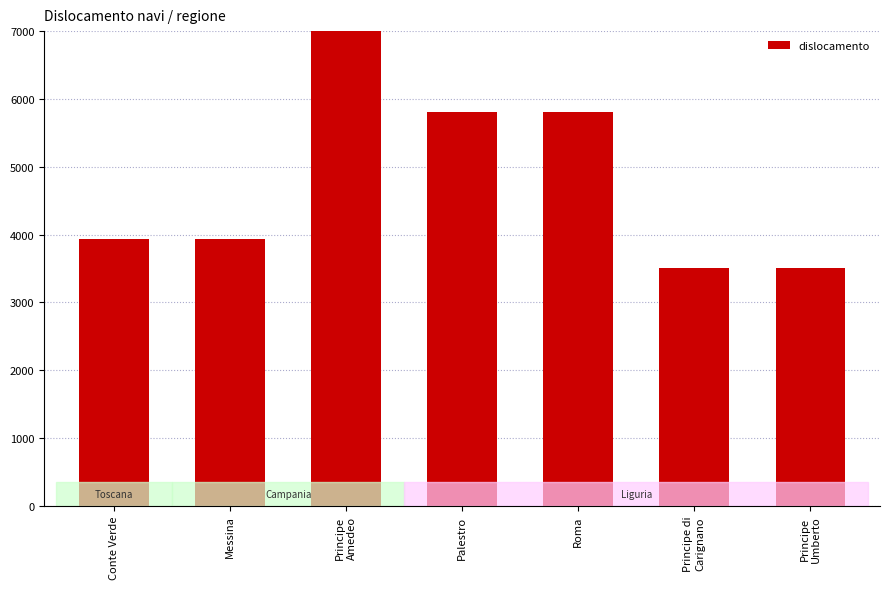

Is it true that the value at Principe di
Carignano is 3501?

True